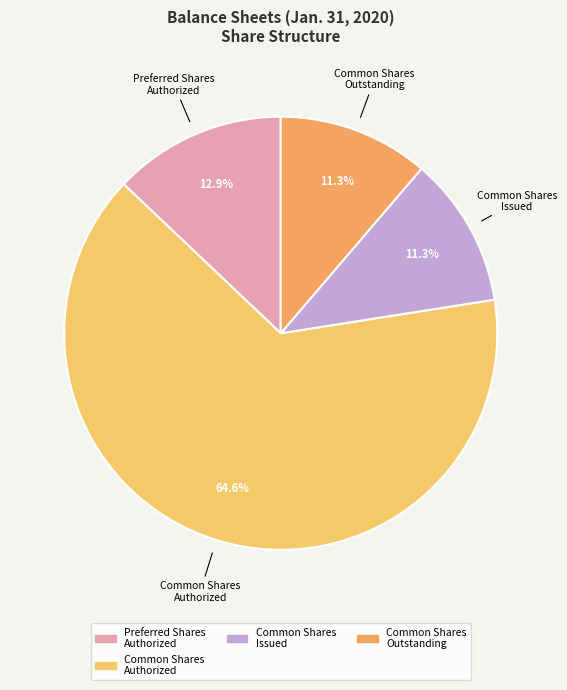

What is the majority slice?

Common Shares Authorized